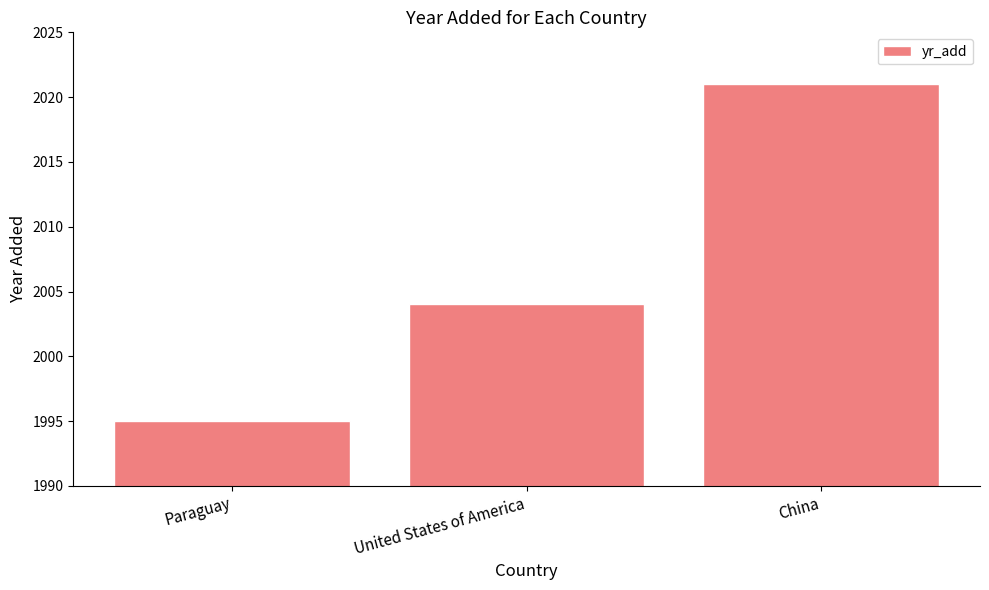

What is the value of the 1st bar from the left?

1995